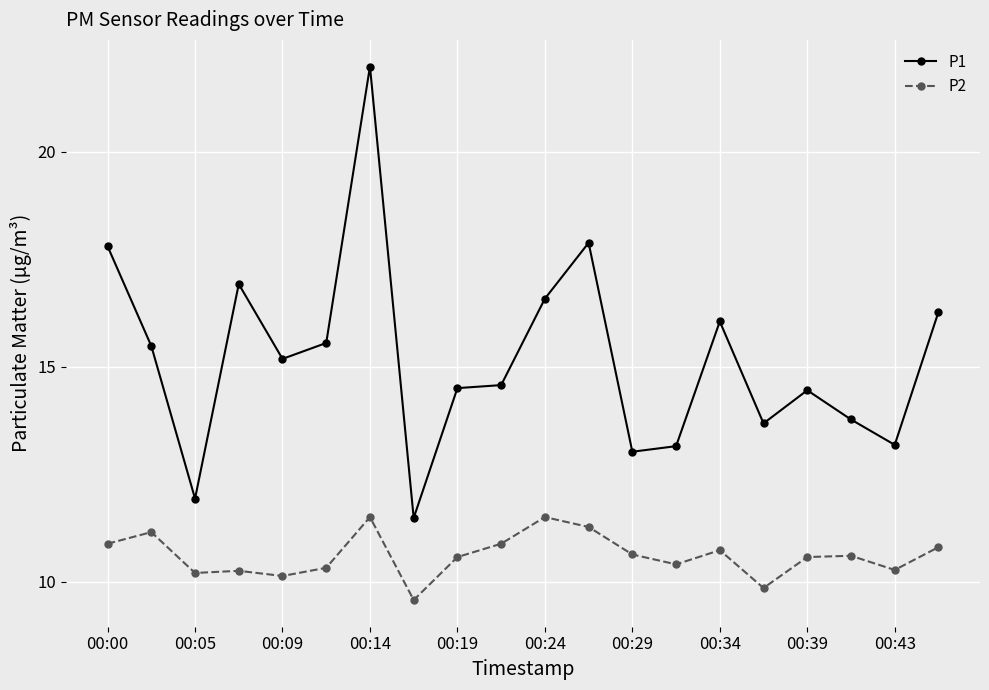

How many series are shown in this chart?

2